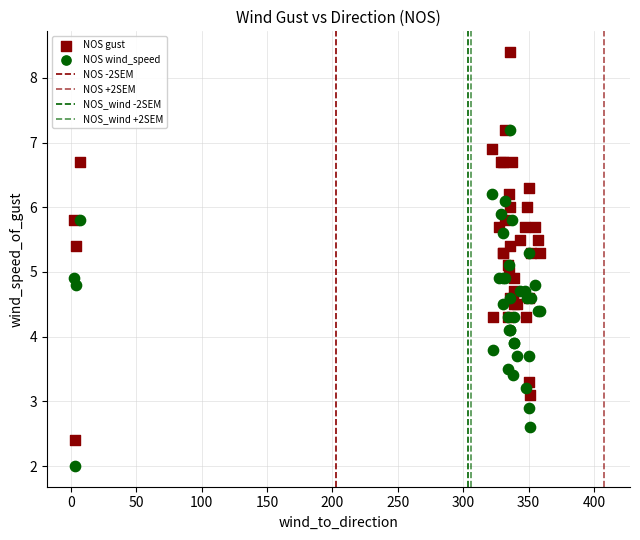

Which series has the largest Y range (max minus min)?

NOS gust